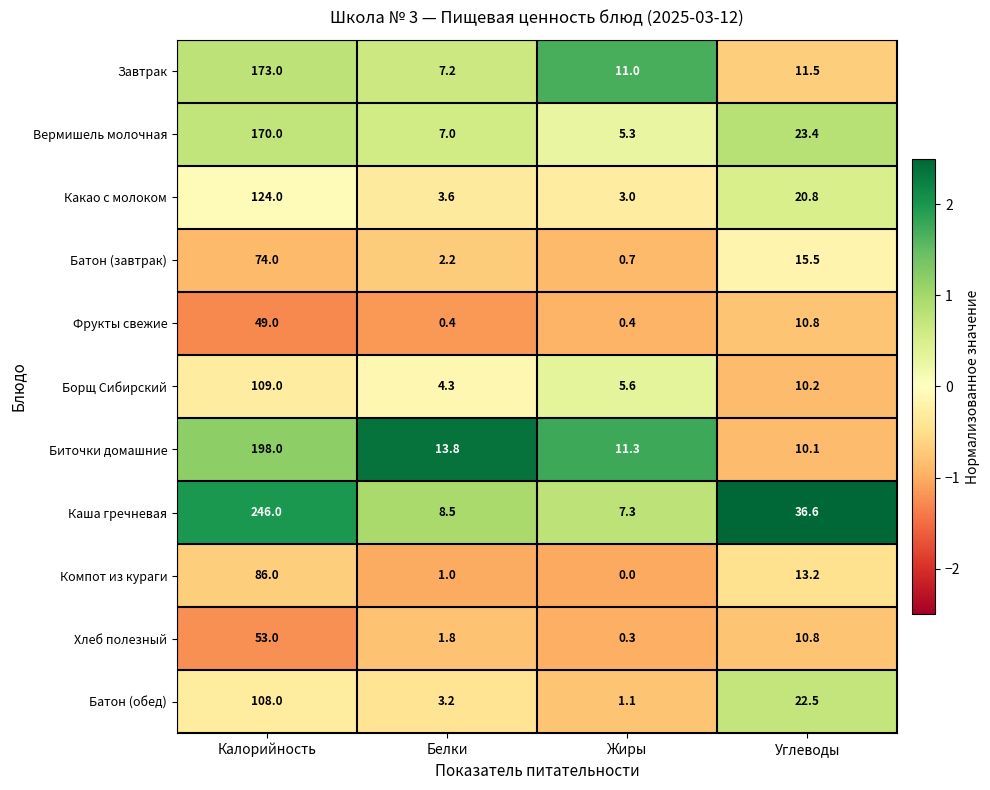

What is the difference between the maximum and minimum values in the Борщ Сибирский series?

104.7